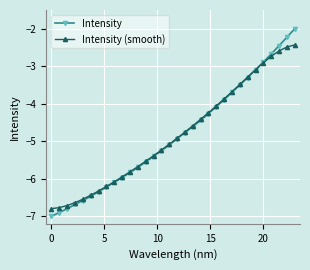

Which series has the widest spread of values?

Intensity